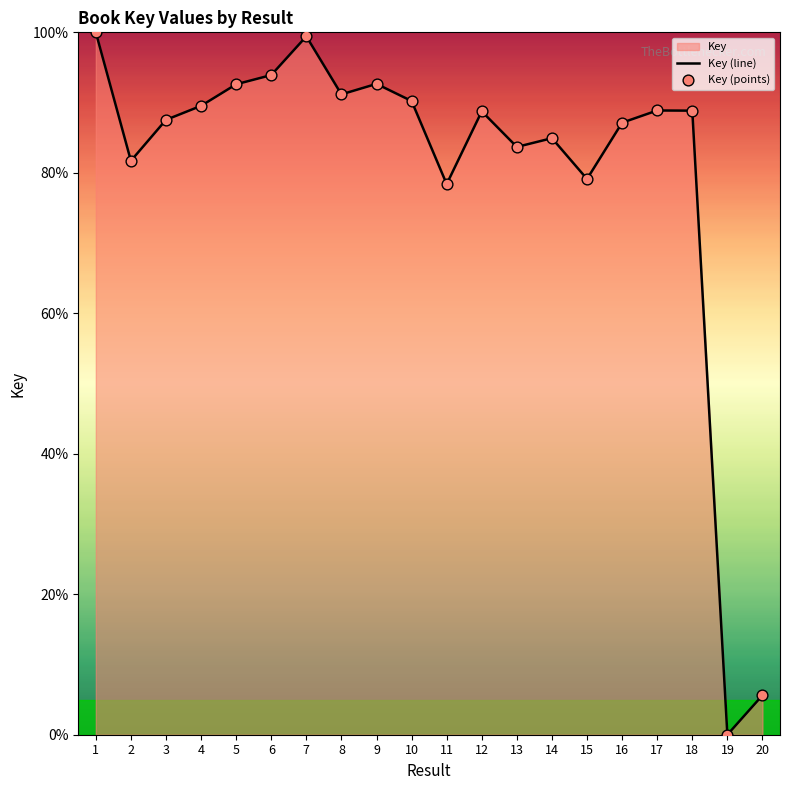

Which series has the largest total across all categories?

Key (line)